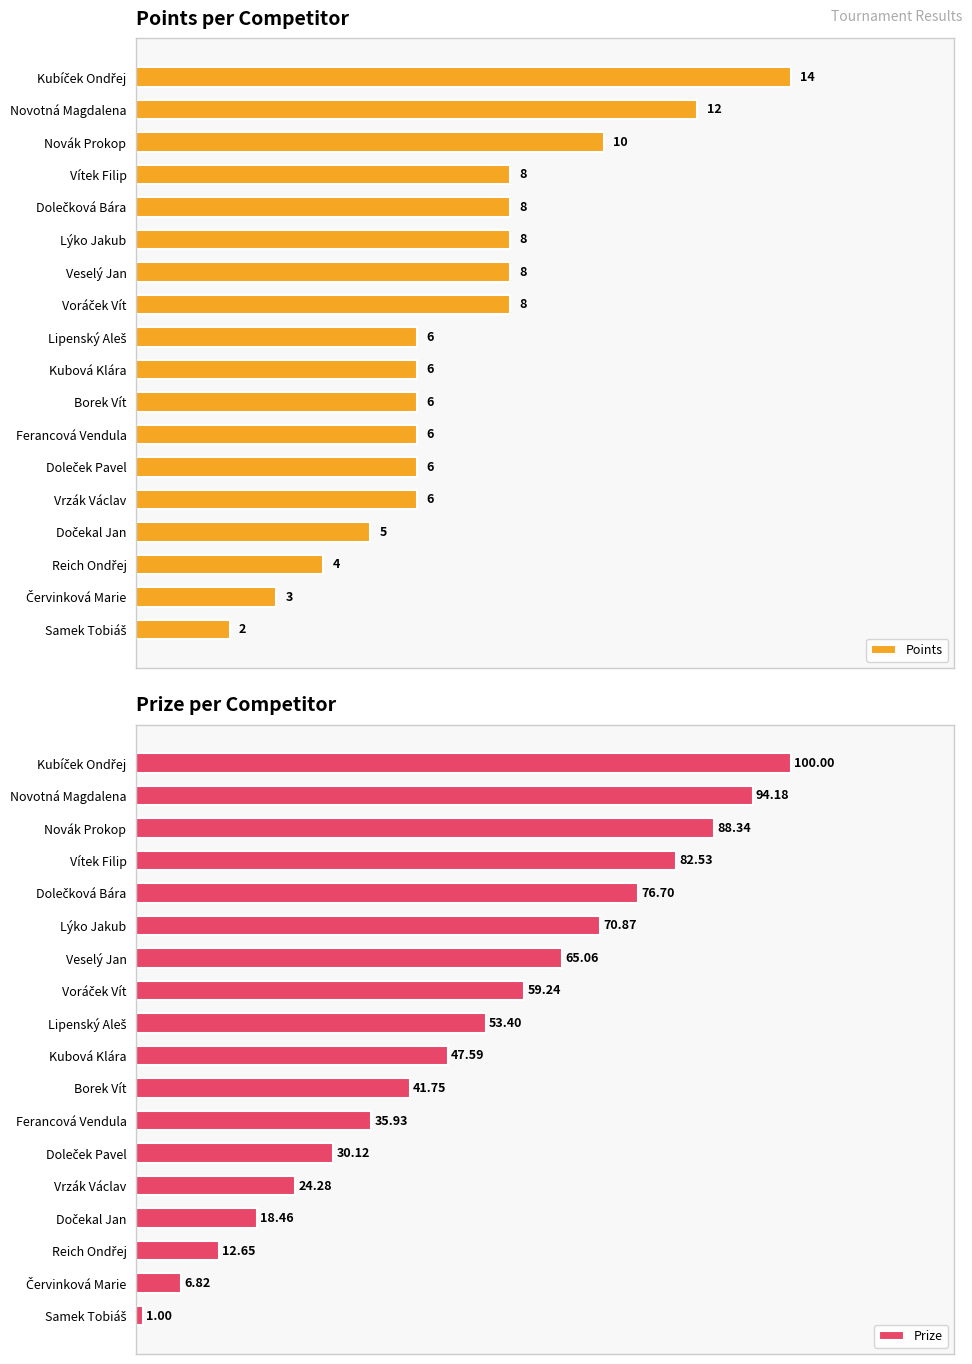

Rank the categories by Points value from highest to lowest.

Kubíček Ondřej, Novotná Magdalena, Novák Prokop, Vítek Filip, Dolečková Bára, Lýko Jakub, Veselý Jan, Voráček Vít, Lipenský Aleš, Kubová Klára, Borek Vít, Ferancová Vendula, Doleček Pavel, Vrzák Václav, Dočekal Jan, Reich Ondřej, Červinková Marie, Samek Tobiáš